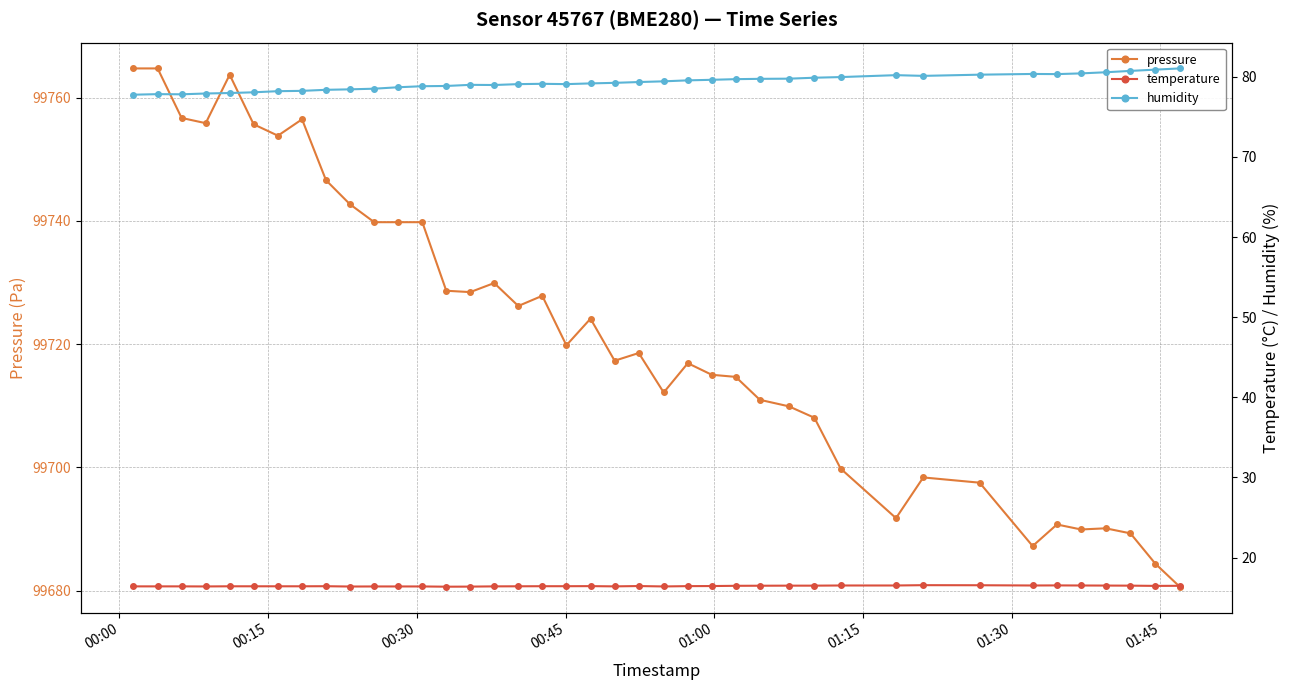

What is the minimum value for pressure?

99680.7